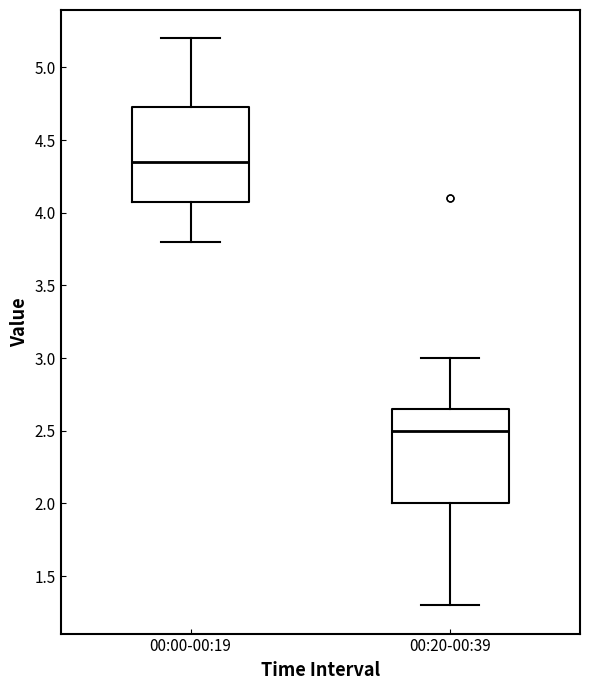

Where does the upper whisker of the box for 00:00-00:19 end on the y-axis? The values are not printed on the chart, so give them approximately, as read against the axis.

5.20